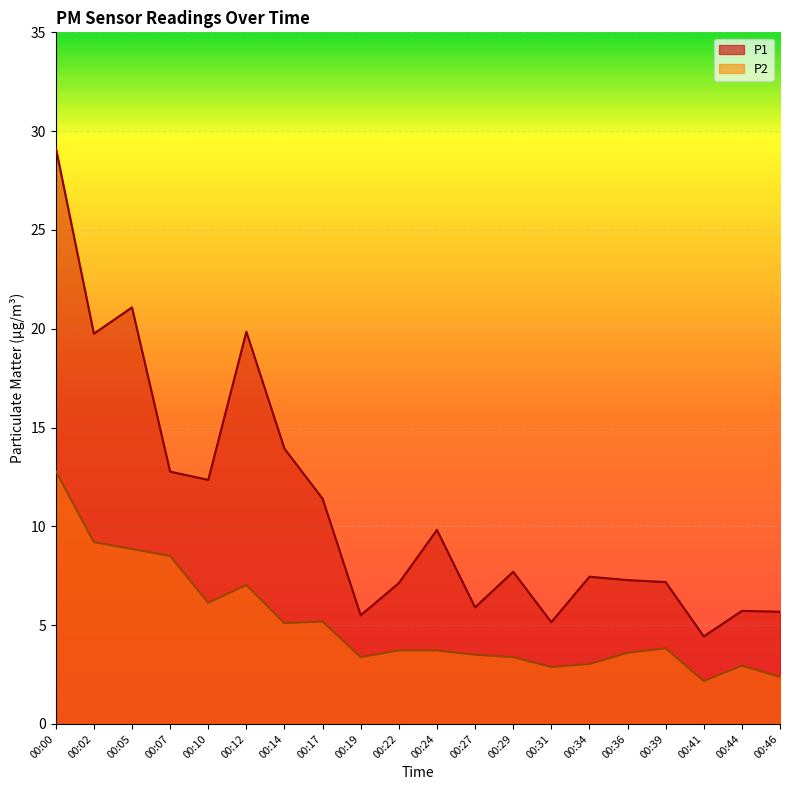

At which label is P2 closest to 7?

00:12